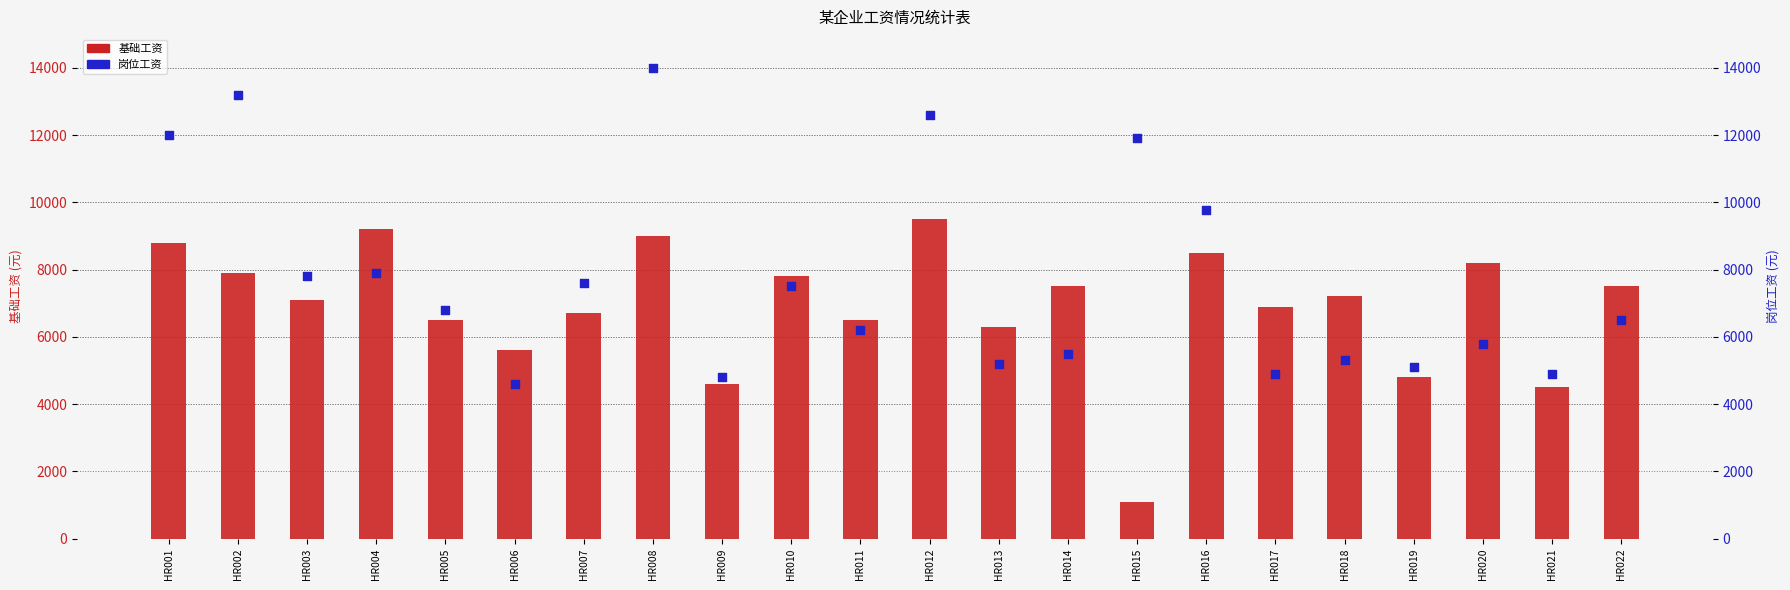

At which category is the sum across all series the highest?

HR008